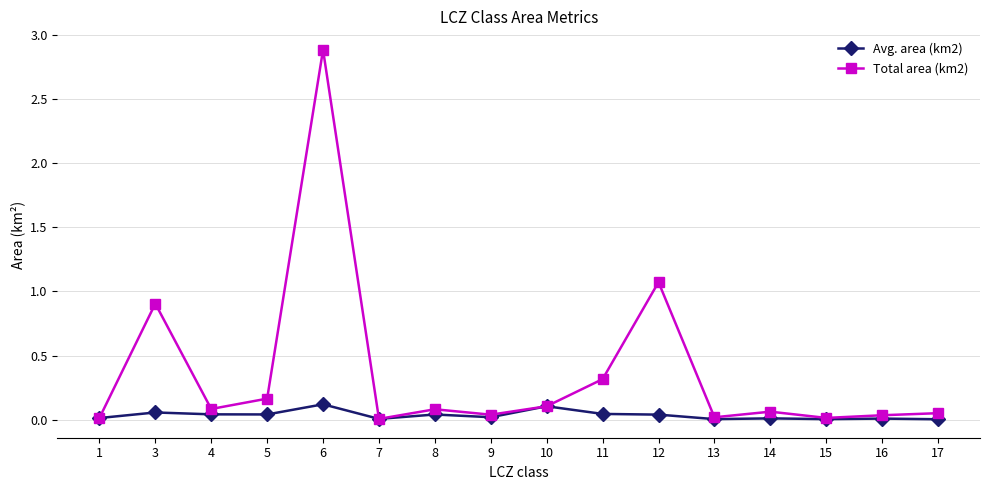

Rank the series by their maximum value, from highest to lowest.

Total area (km2), Avg. area (km2)